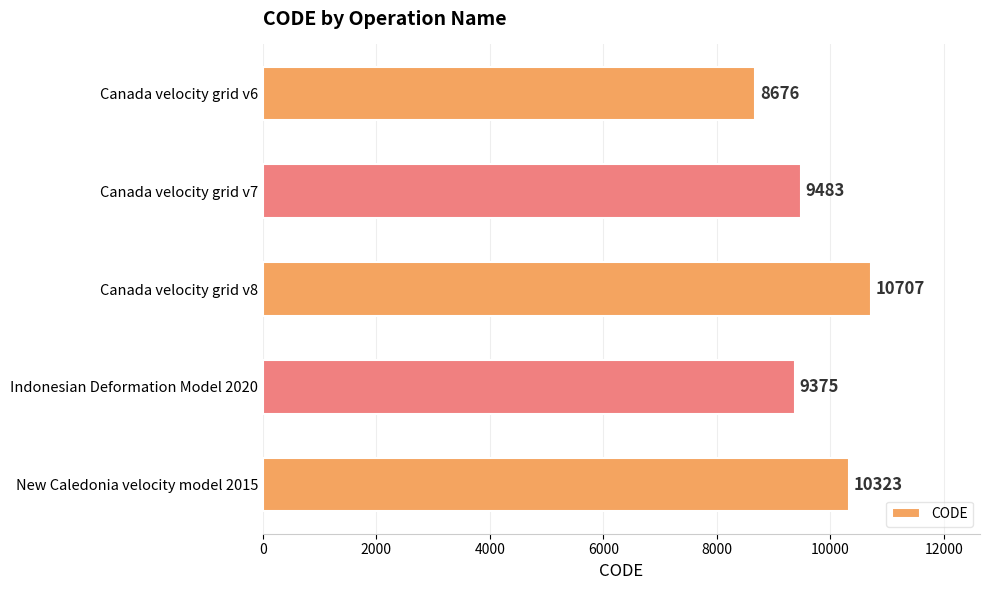

How many values are below 9483?

2